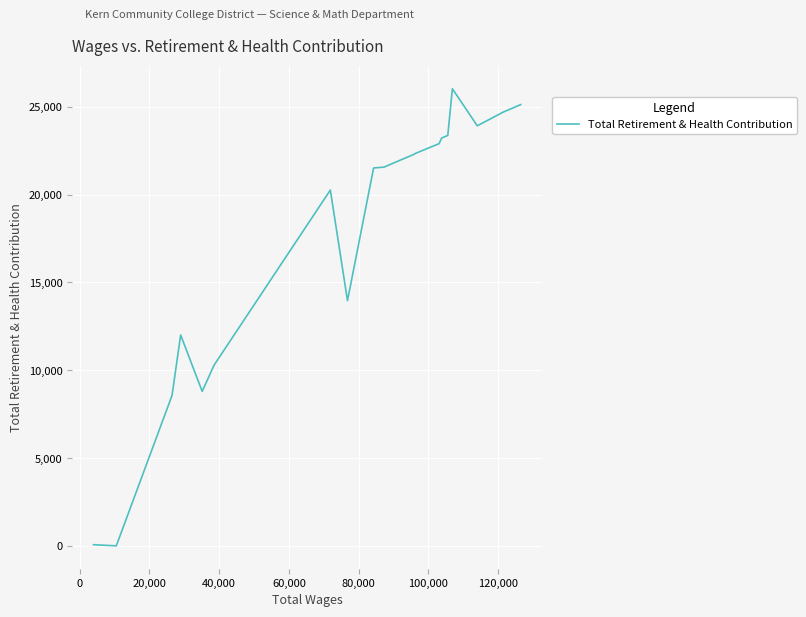

What is the maximum value shown in the chart?

26020.5